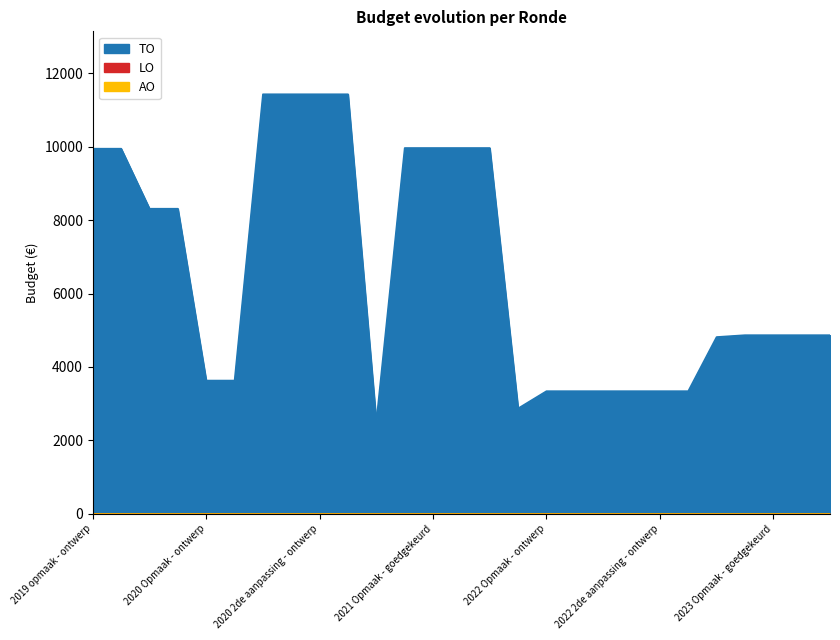

What is the difference between the highest and lowest values at 2021 1ste aanpassing ontwerp?

9967